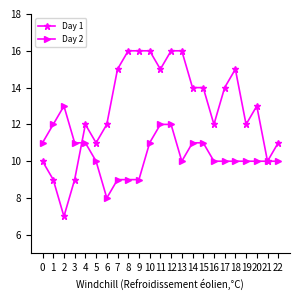

What are all the series names shown in the legend?

Day 1, Day 2